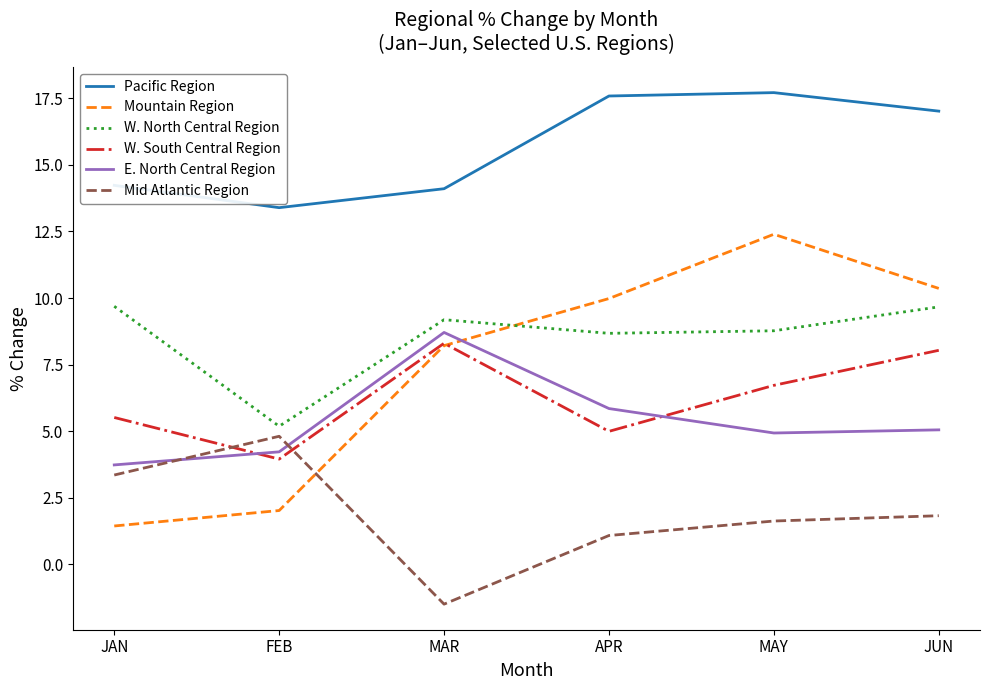

At which category does W. North Central Region reach its first local valley?

FEB